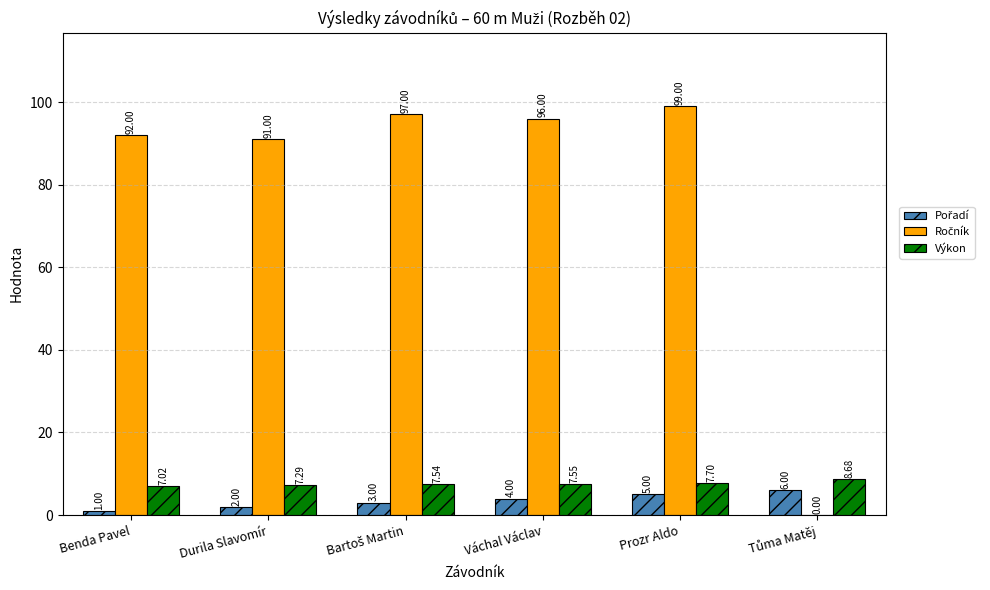

Which category has the highest value across all series?

Prozr Aldo